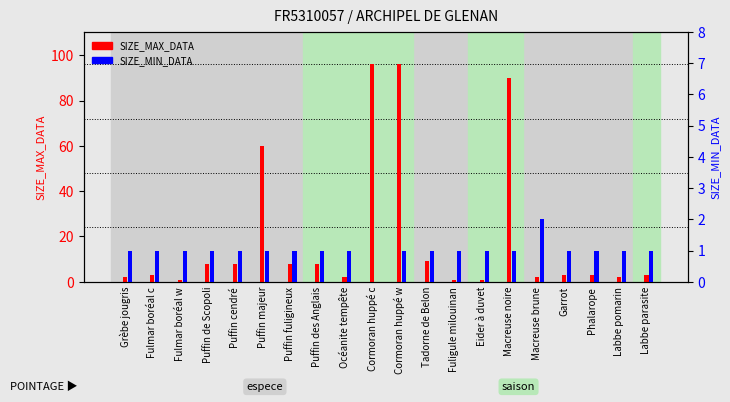

The value of SIZE_MAX_DATA at Labbe pomarin is 2. True or false?

True